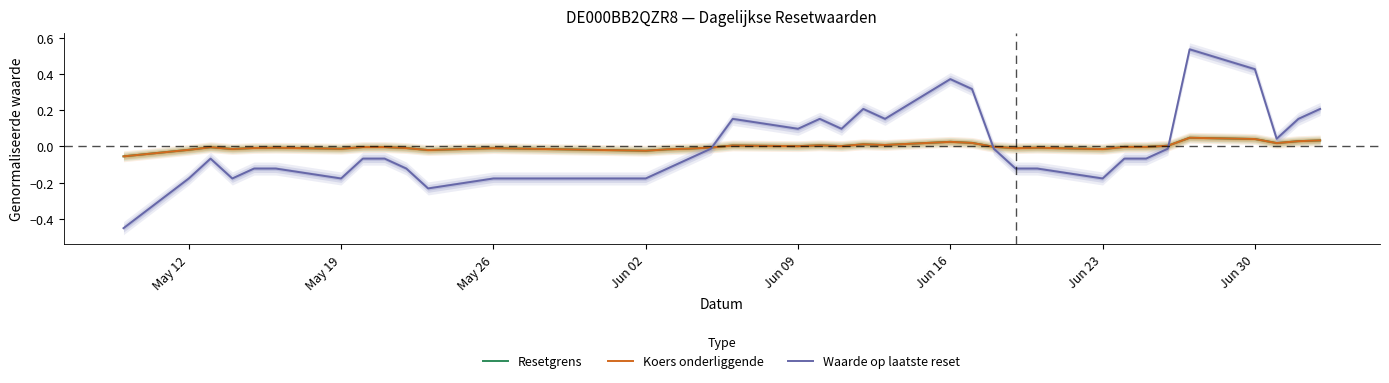

Which series ends up on top after the final intersection of Resetgrens and Koers onderliggende?

Koers onderliggende